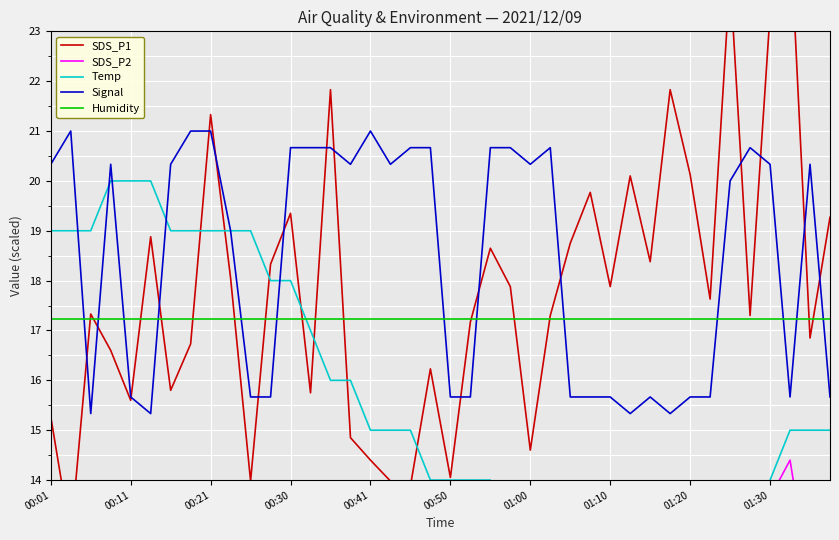

What is the highest value of the SDS_P2 series?

14.4